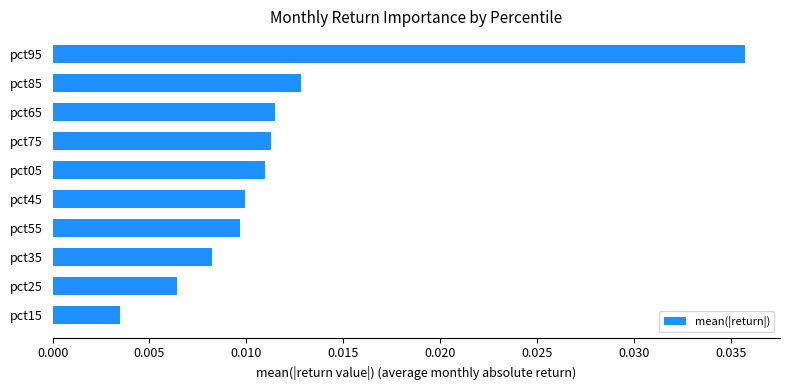

At which label is the value closest to 0?

pct15